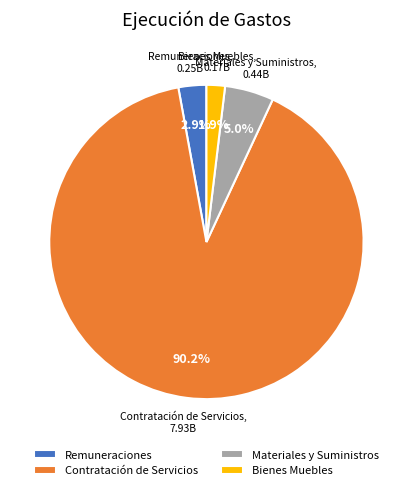

Which has a higher value, Bienes Muebles or Contratación de Servicios?

Contratación de Servicios